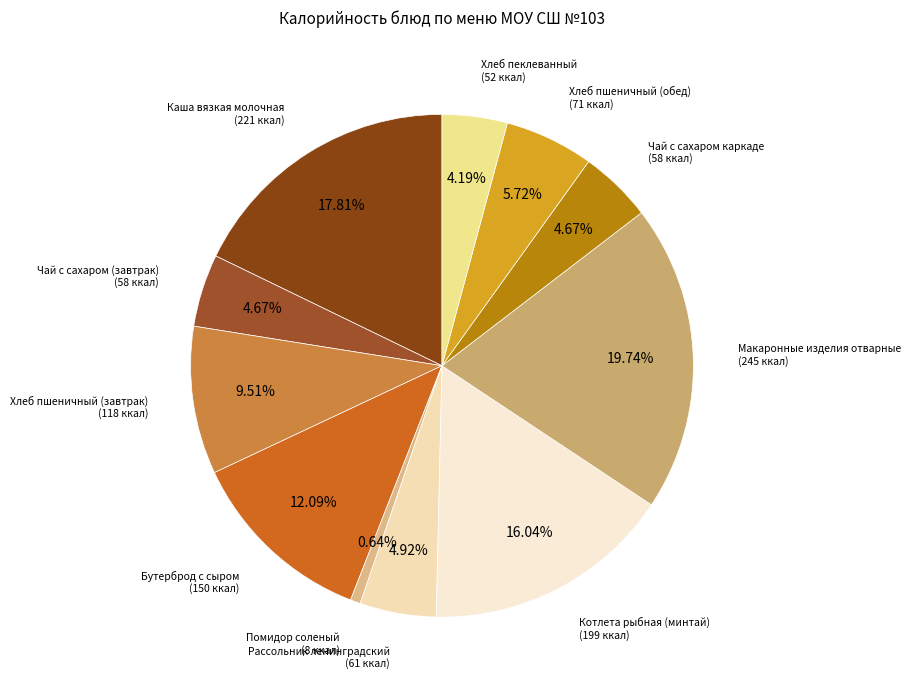

Combined, do Каша вязкая молочная and Хлеб пшеничный (обед) account for over 50%?

No